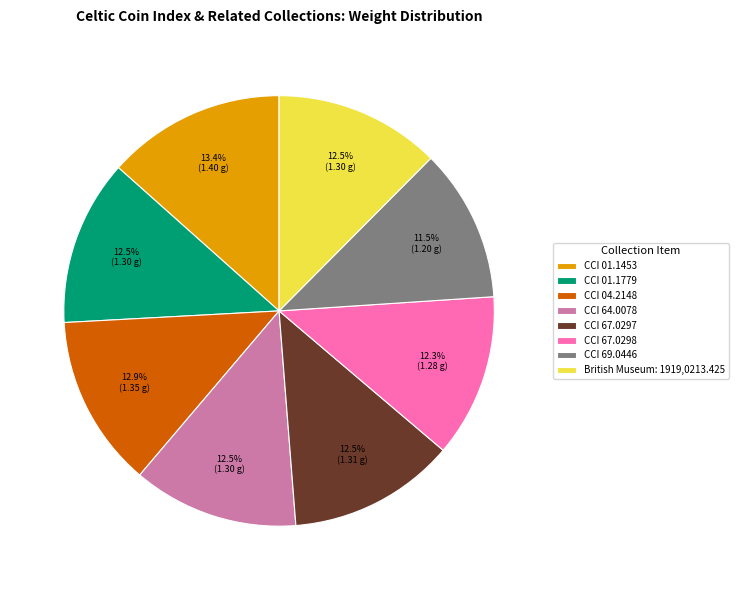

Combined, do CCI 67.0297 and CCI 64.0078 account for over 50%?

No